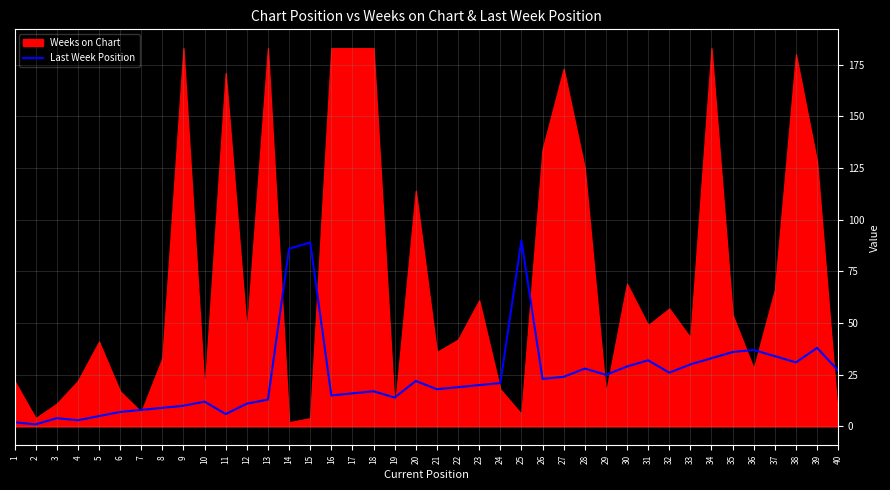

The value of Last Week Position at 37 is 13. True or false?

False